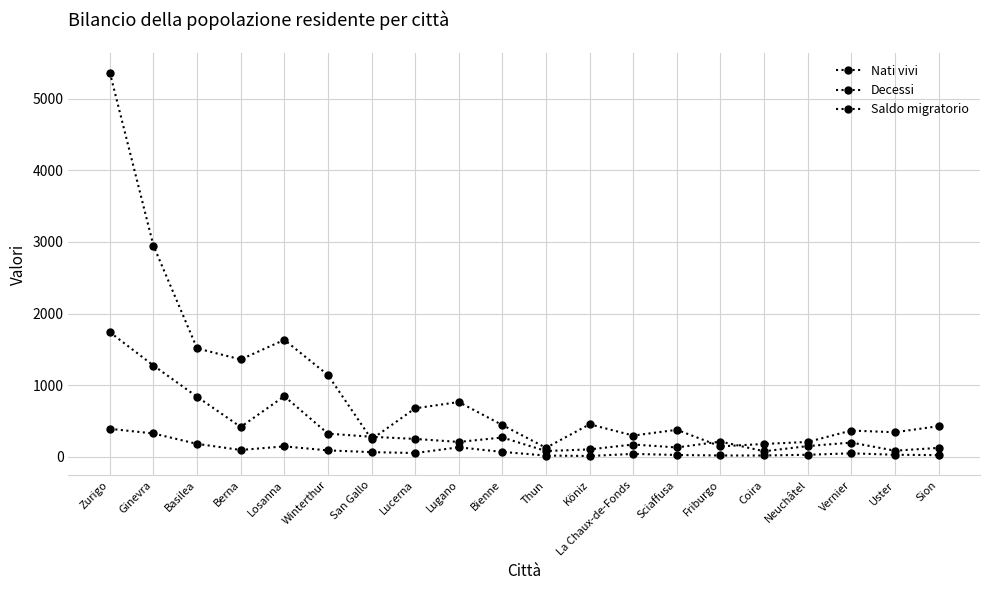

The Nati vivi series shows 386 at Bienne. True or false?

False